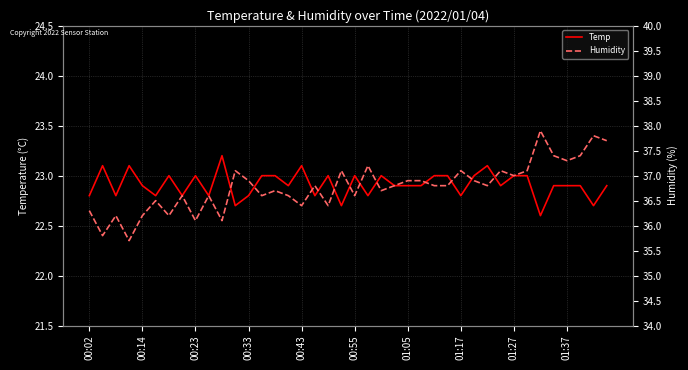

What is the maximum value for Temp?

23.2